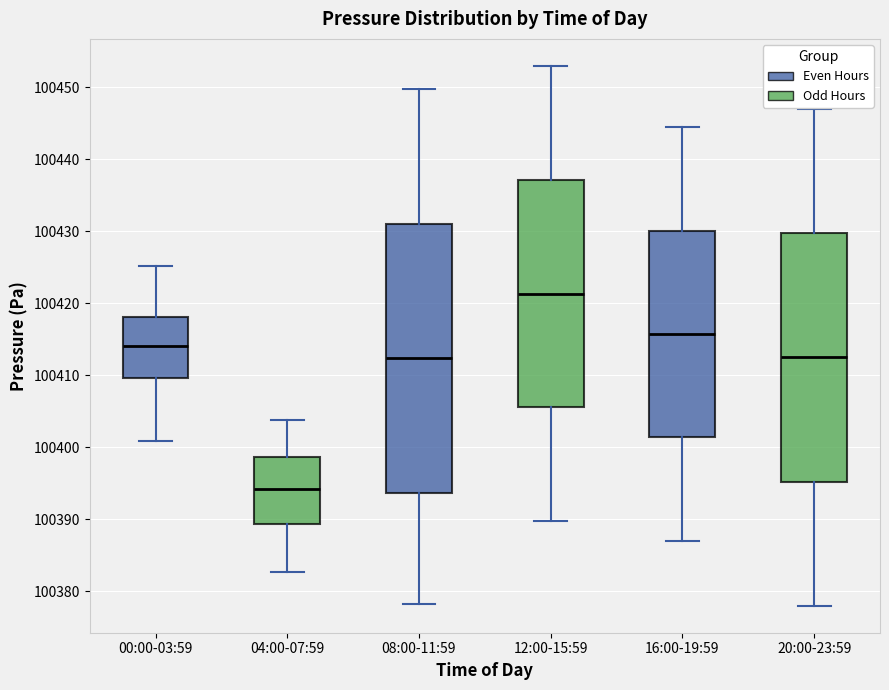

Where does the lower whisker of the box for 16:00-19:59 end on the y-axis? The values are not printed on the chart, so give them approximately, as read against the axis.

100387